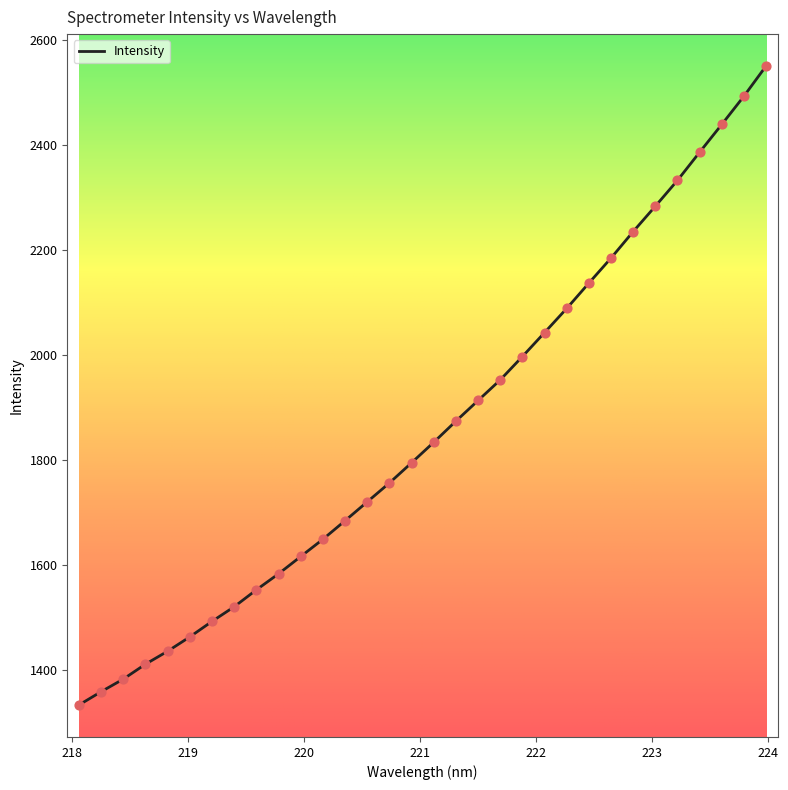

What is the greatest value displayed?

2549.6